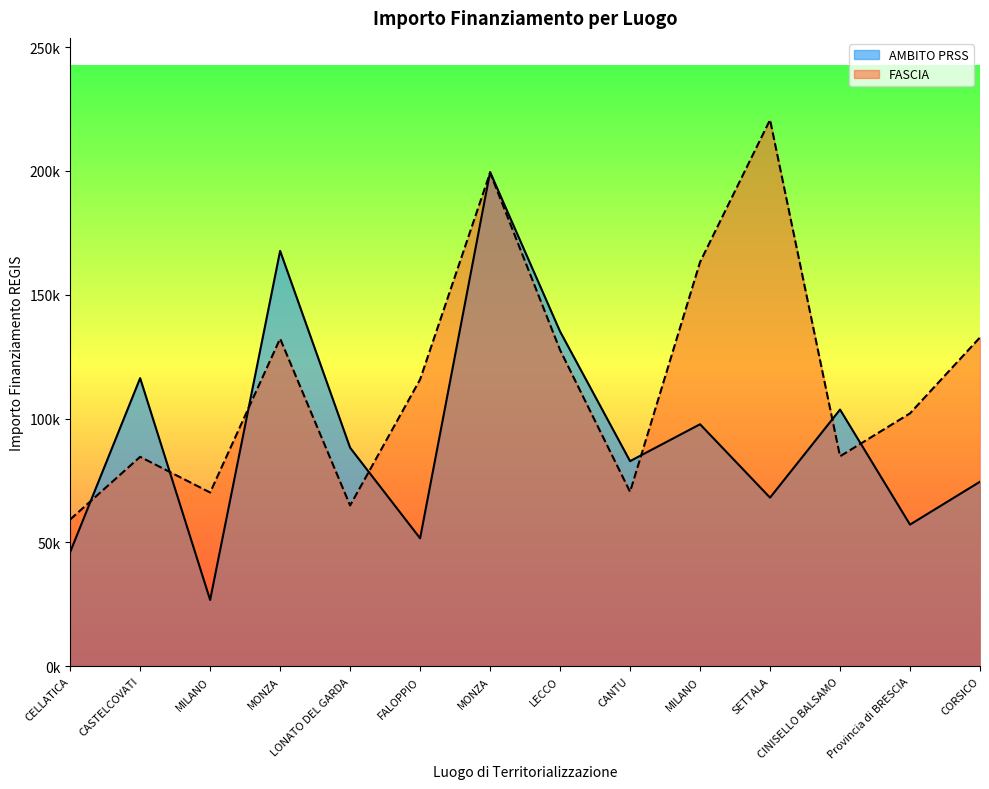

In FASCIA, how many points are higher than both neighbors (excluding endpoints)?

4